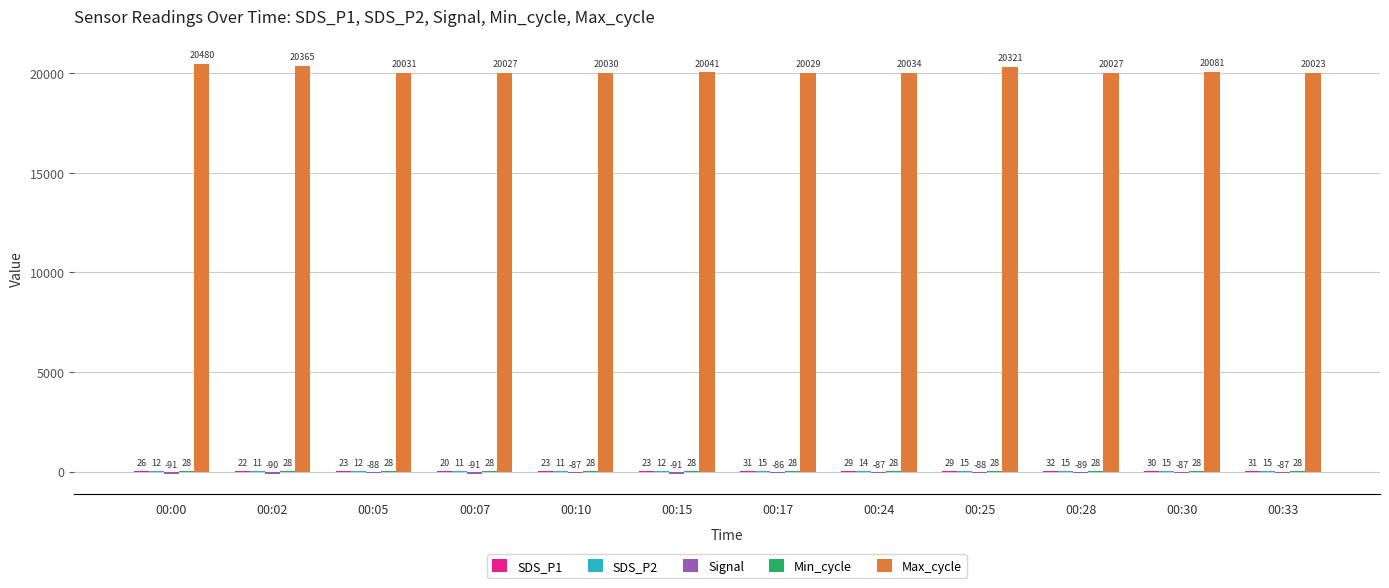

Does the chart contain stacked bars?

No